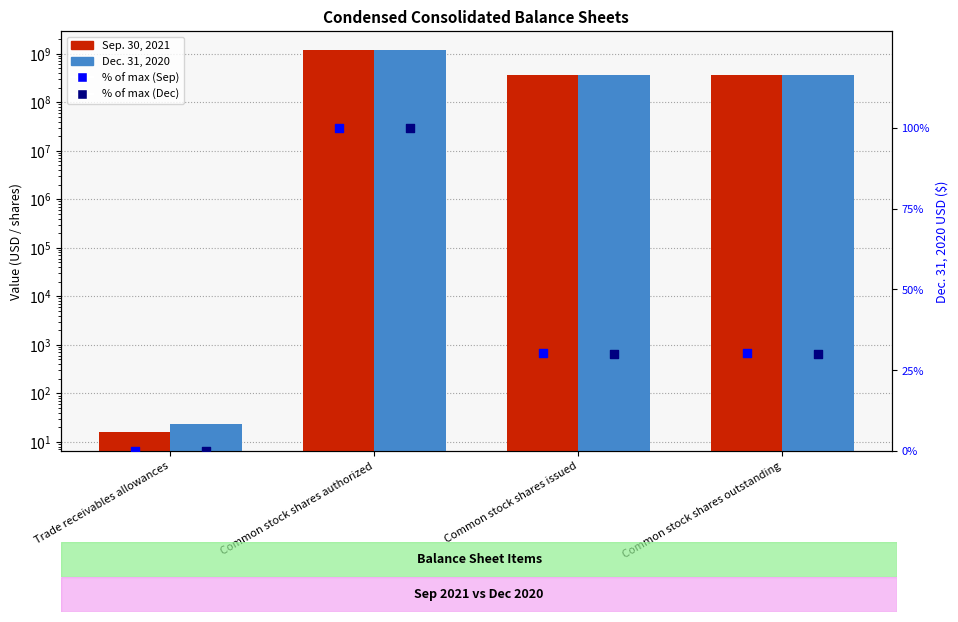

Which series has the largest total across all categories?

Sep. 30, 2021 USD ($)